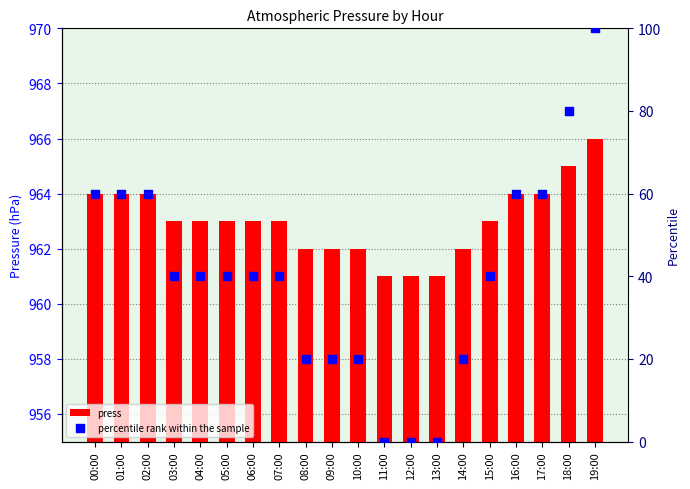

Which series has the widest spread of Y values?

percentile rank within the sample